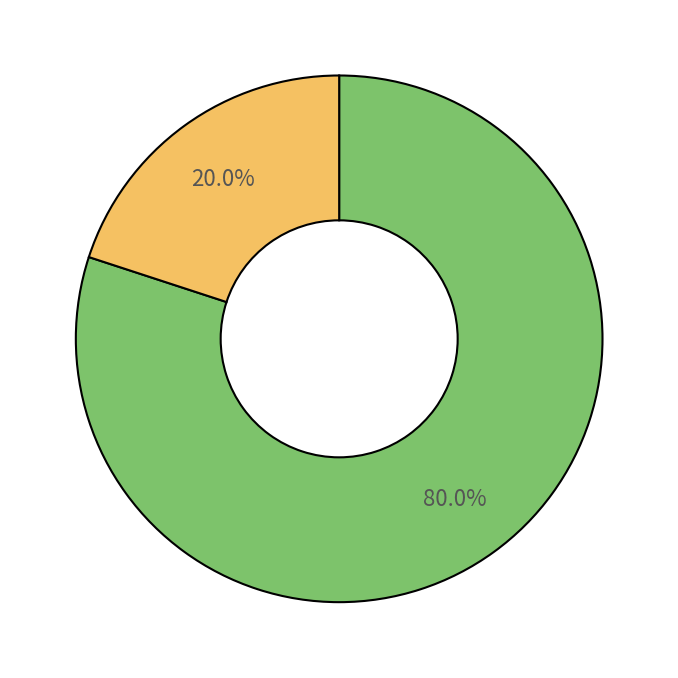

How many slices are in this pie chart?

2